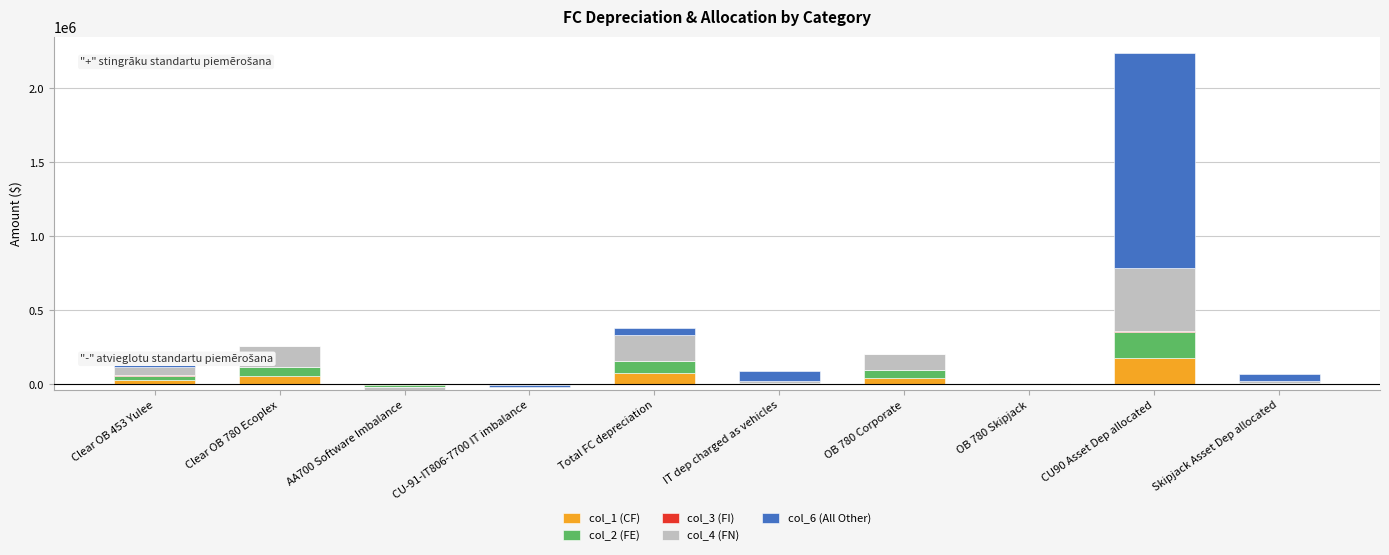

At which category does the chart reach its peak across all series?

CU90 Asset Dep allocated